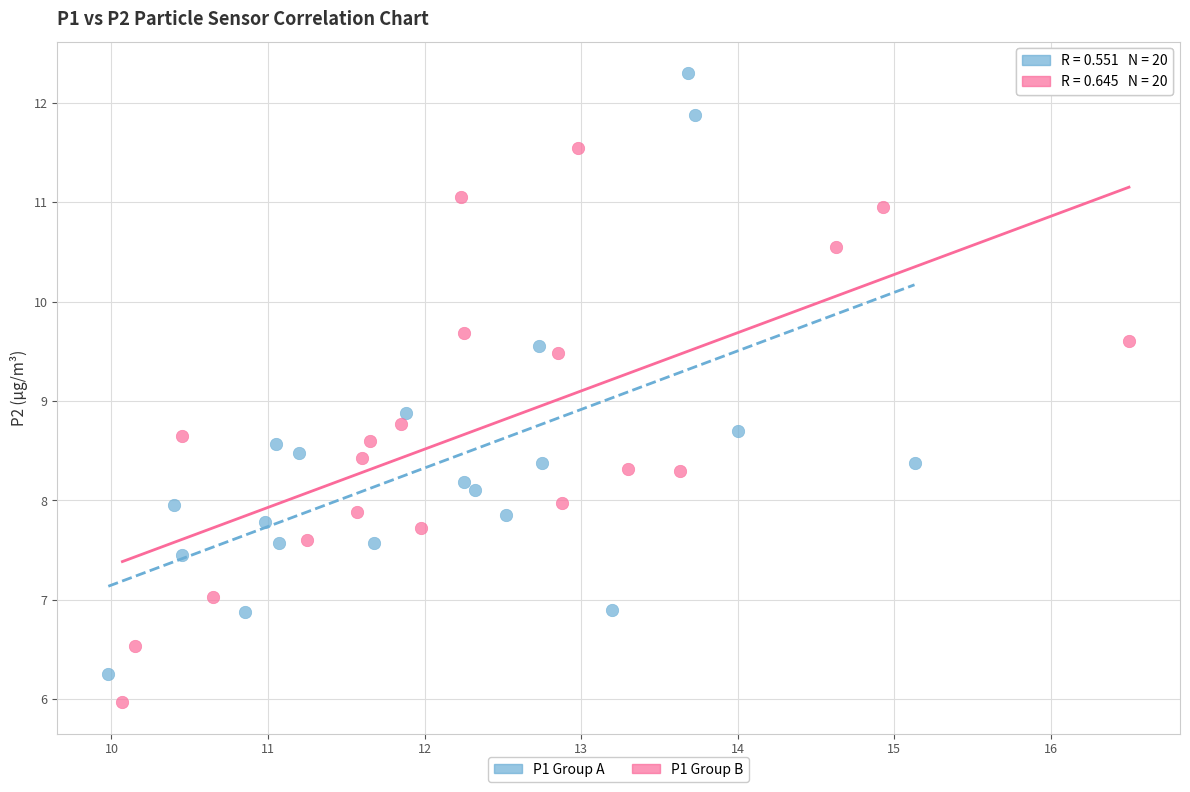

Which series has the widest spread of Y values?

P1 Group A